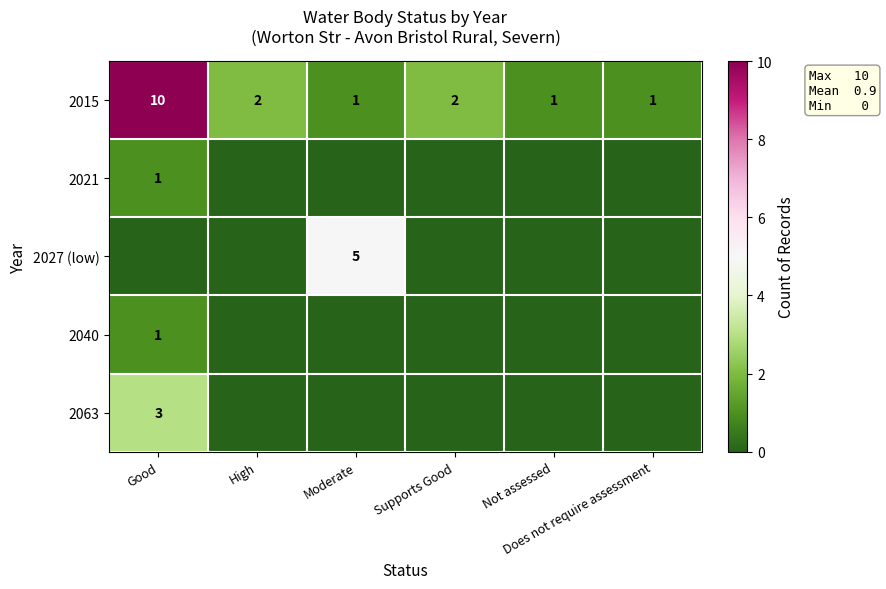

Which series has the largest total across all categories?

2015